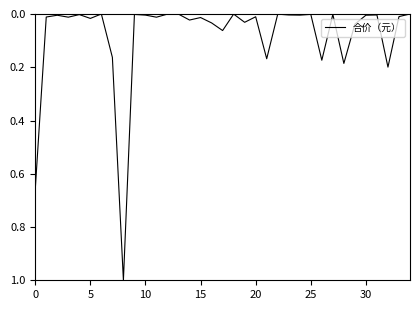

What is the difference between the maximum and minimum values?

1.0